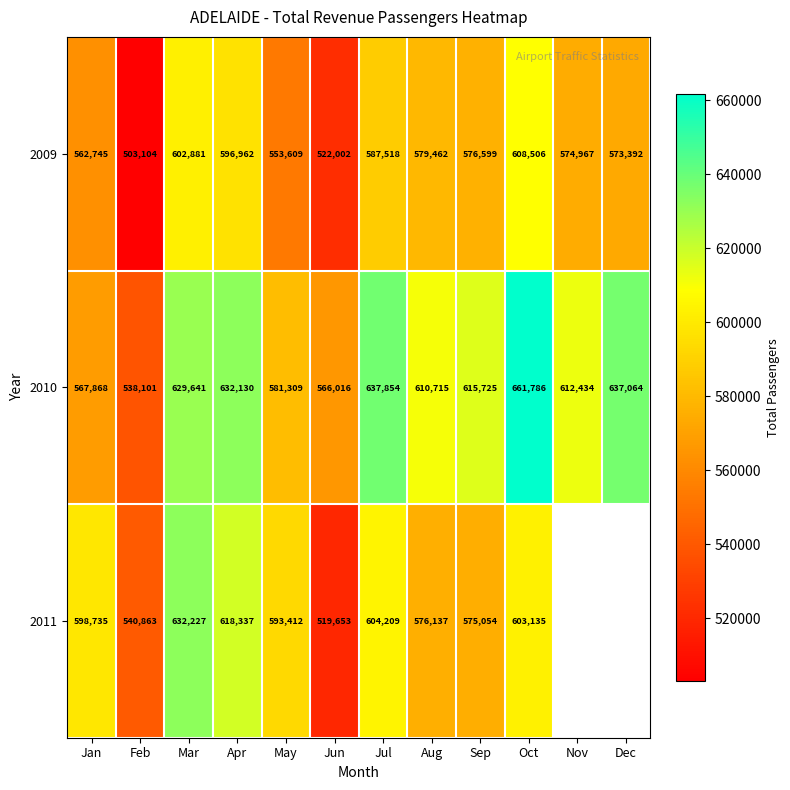

Is the value of 2011 at Jul greater than the value of 2010 at Jan?

Yes